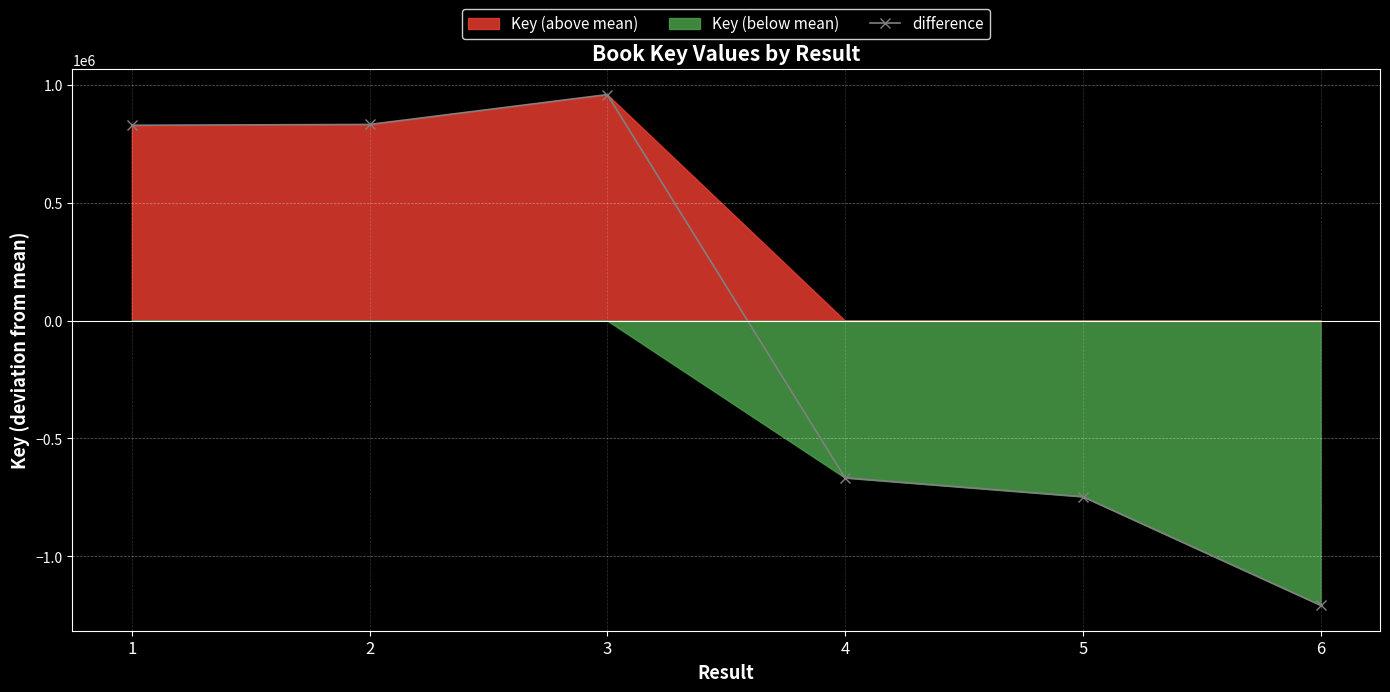

What is the smallest value displayed?

-1207539.2